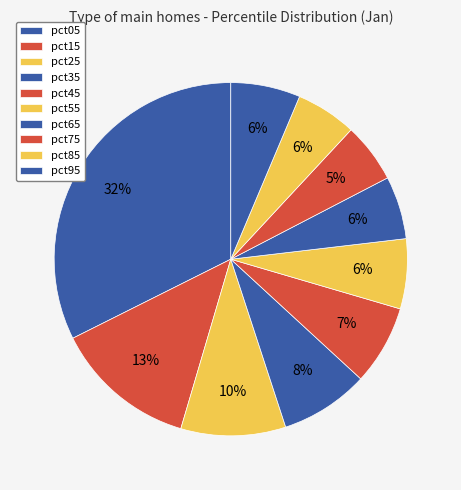

Is it true that pct65 is 6% of the pie?

True